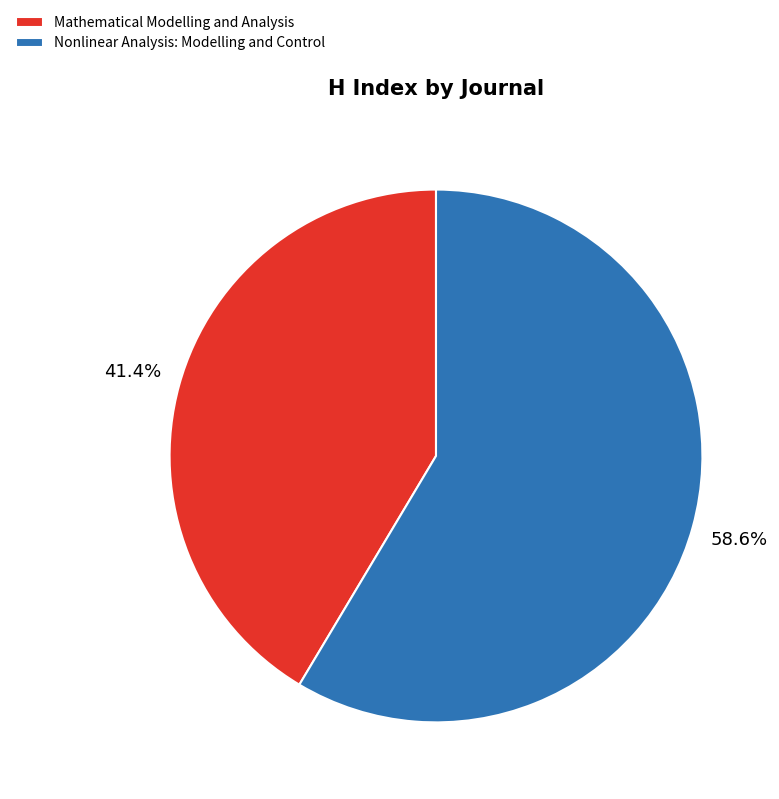

Count the number of slices in the pie.

2